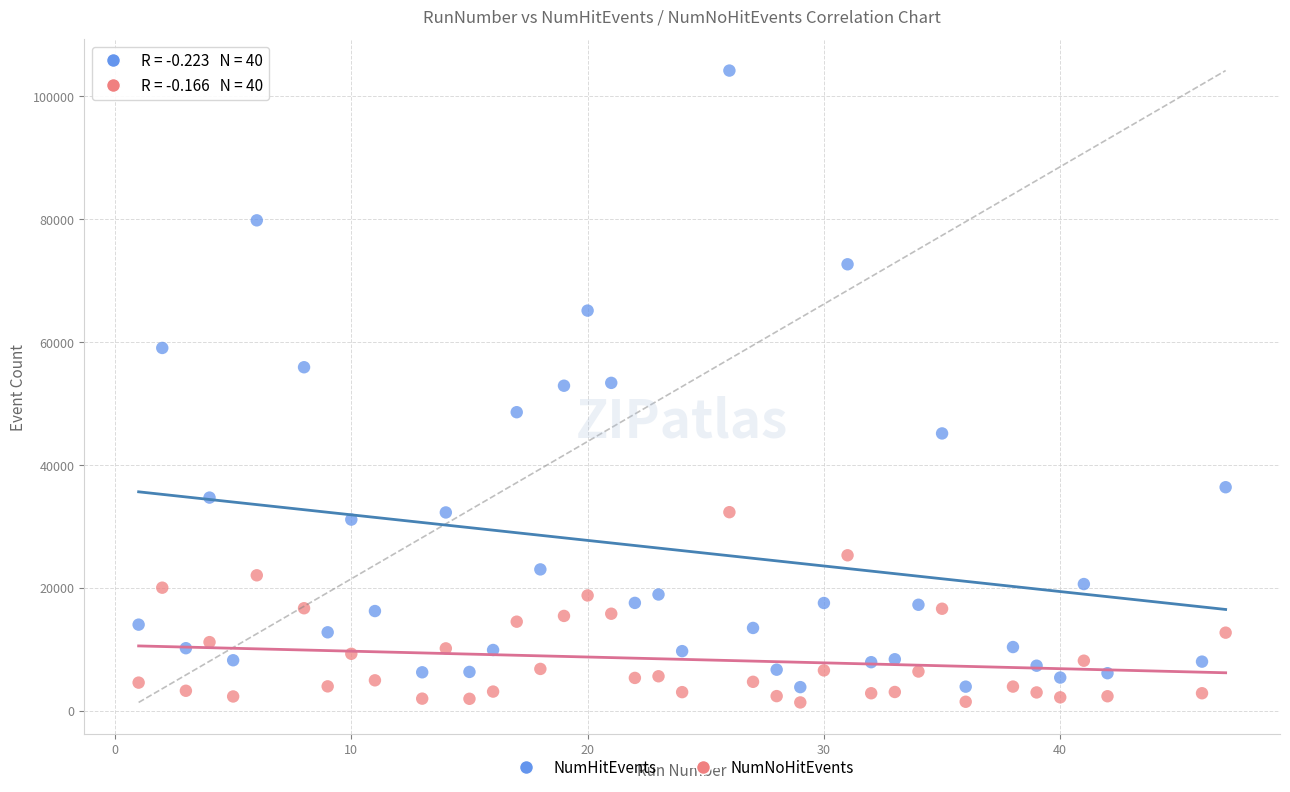

Which series contains the lowest Y value?

NumNoHitEvents